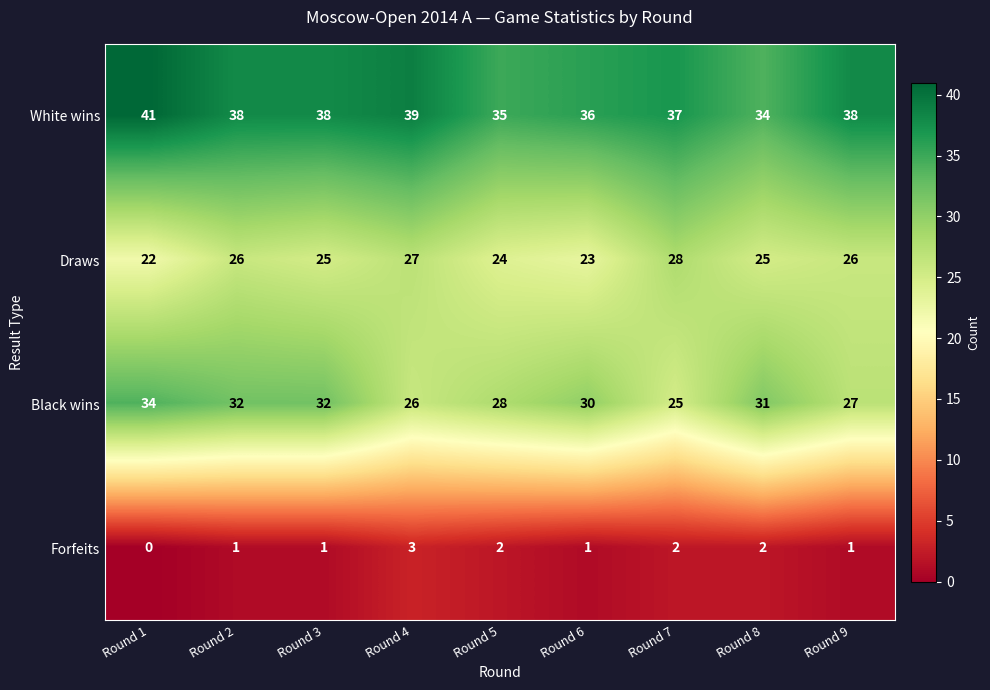

Which series changed the most between Round 5 and Round 9?

White wins